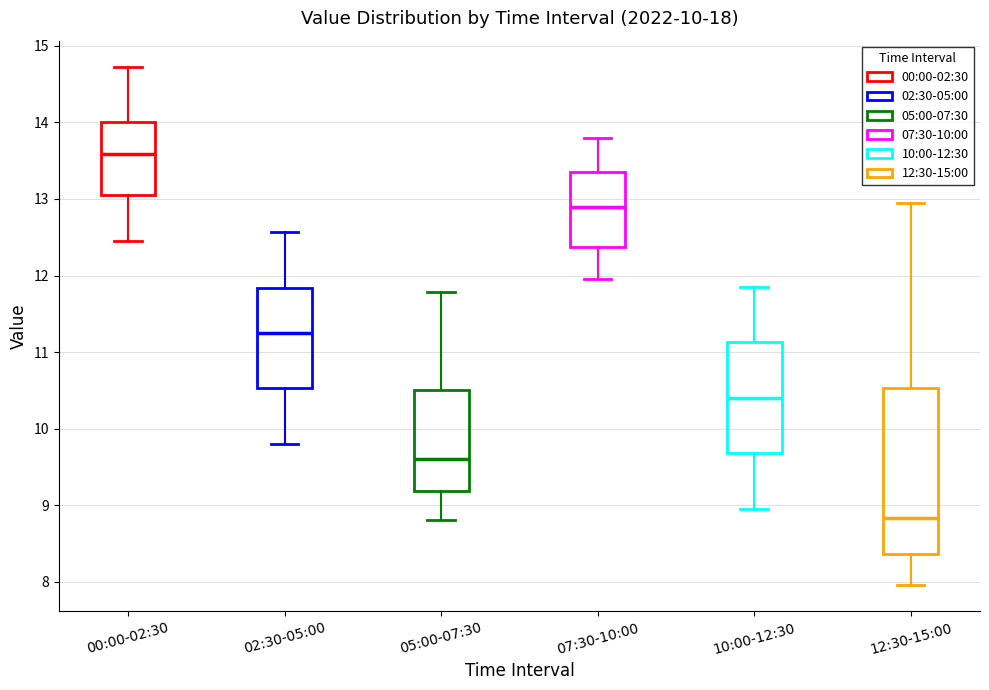

Which box is the tallest, from its lower edge to its upper edge?

12:30-15:00